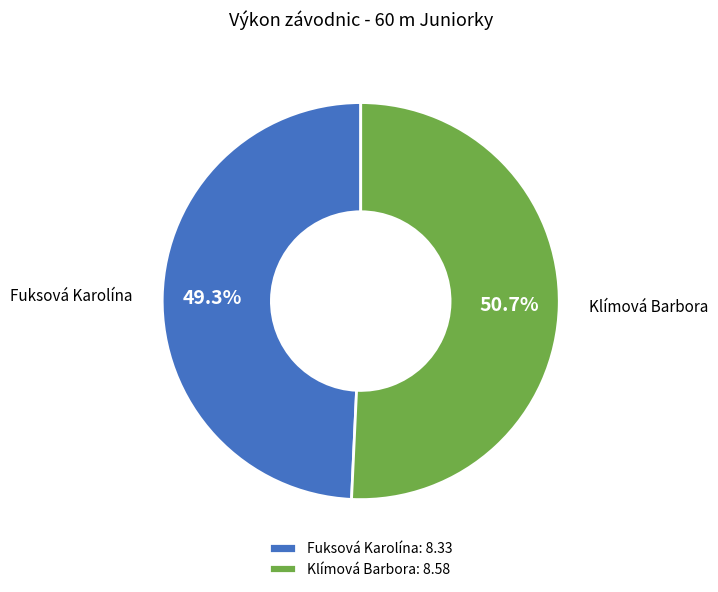

Count the number of slices in the pie.

2